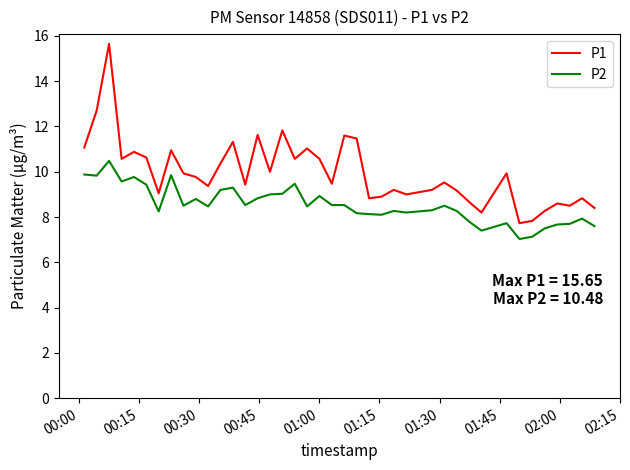

What is the lowest value of the P2 series?

7.0